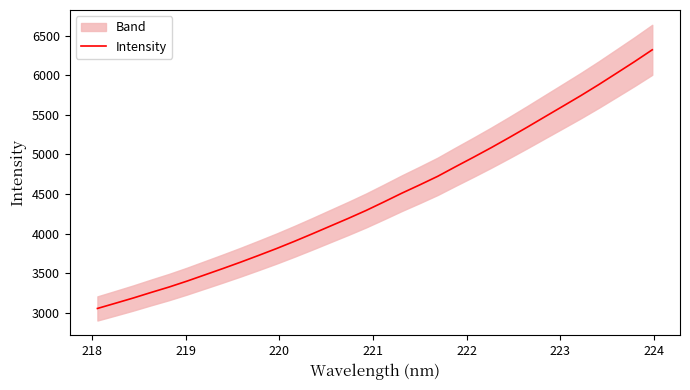

What is the lowest value of the Intensity series?

3053.1